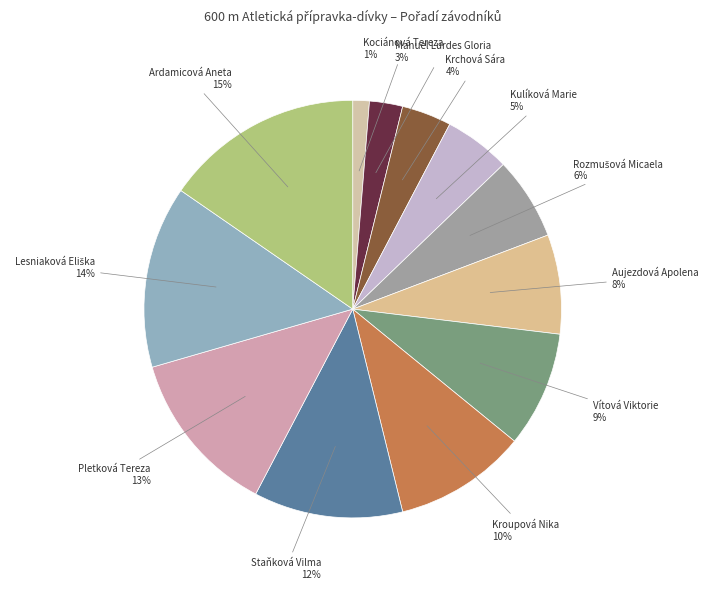

Between Ardamicová Aneta and Krchová Sára, which is larger?

Ardamicová Aneta